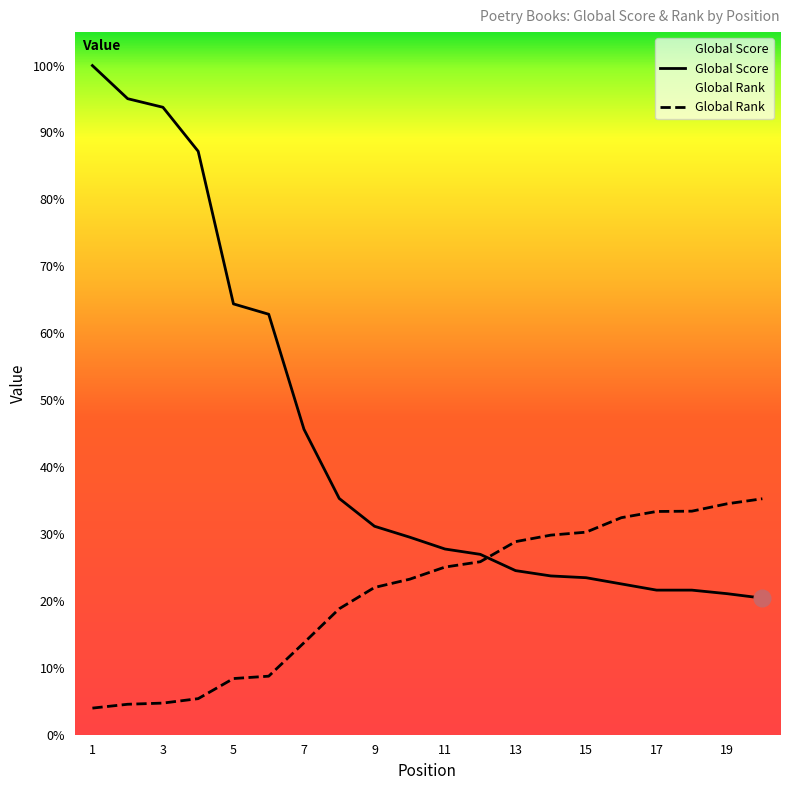

At which category is the sum across all series the highest?

1